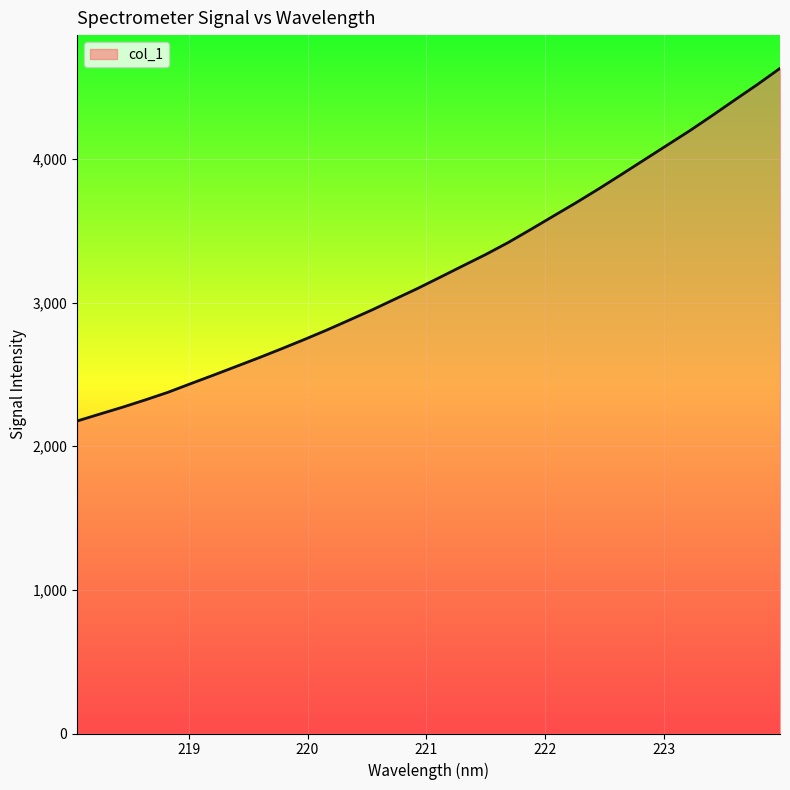

What is the difference between the maximum and minimum values?

2454.9